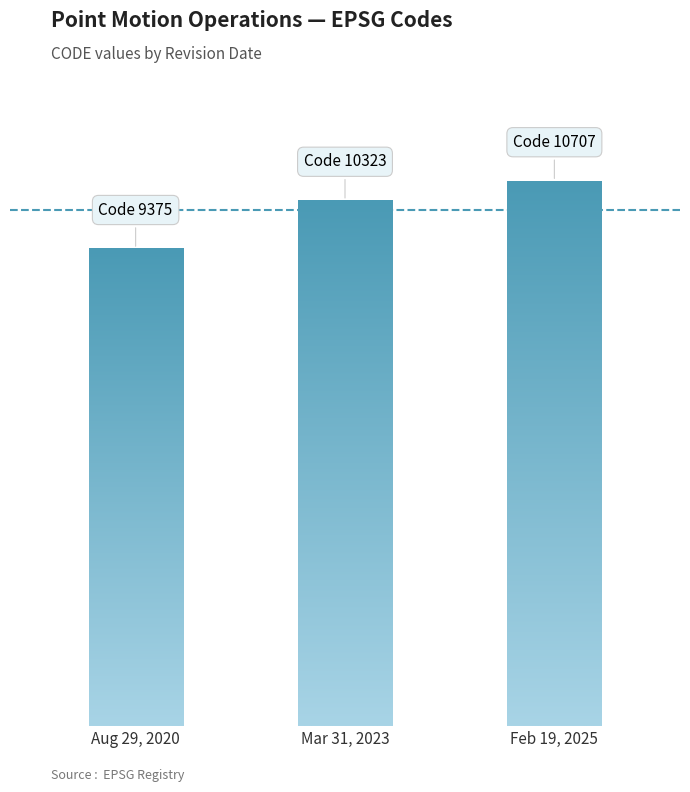

Does the chart contain any negative values?

No